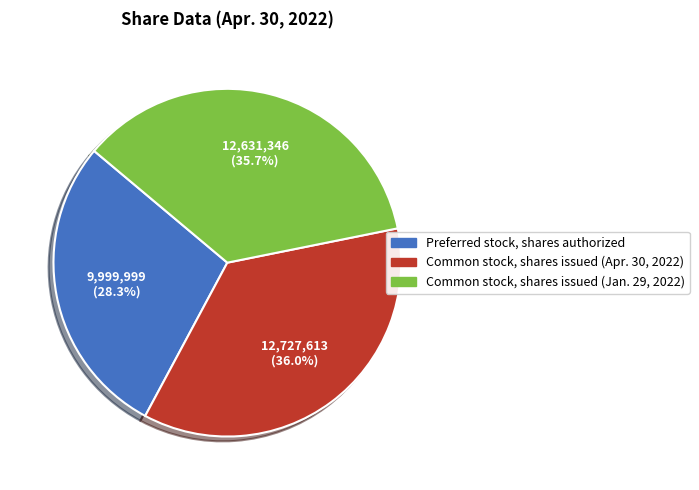

To the nearest percent, what is the difference between the Preferred stock, shares authorized and Common stock, shares issued (Apr. 30, 2022) slice percentages?

8%